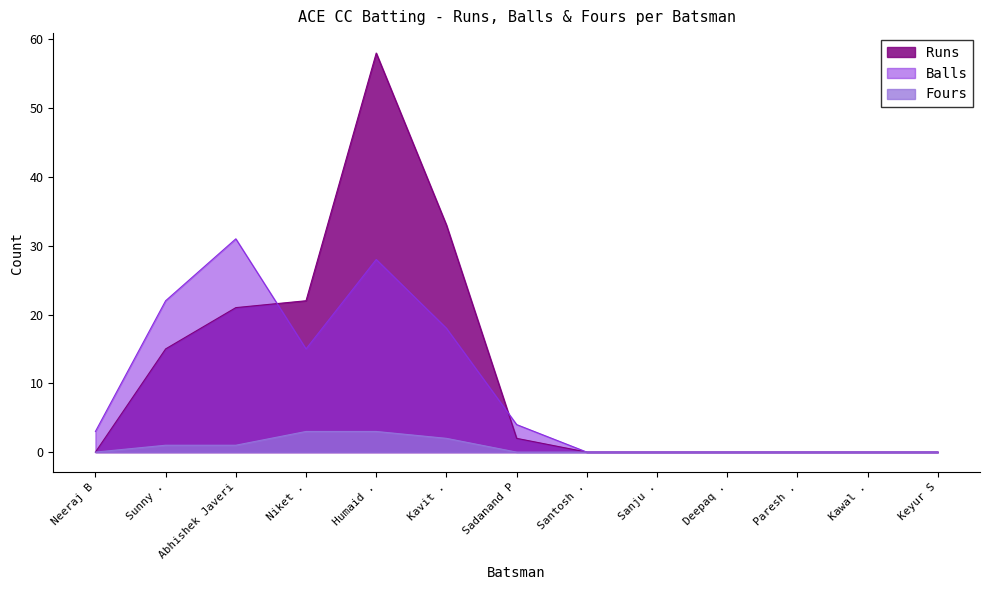

At which label does Runs reach its minimum?

Neeraj B